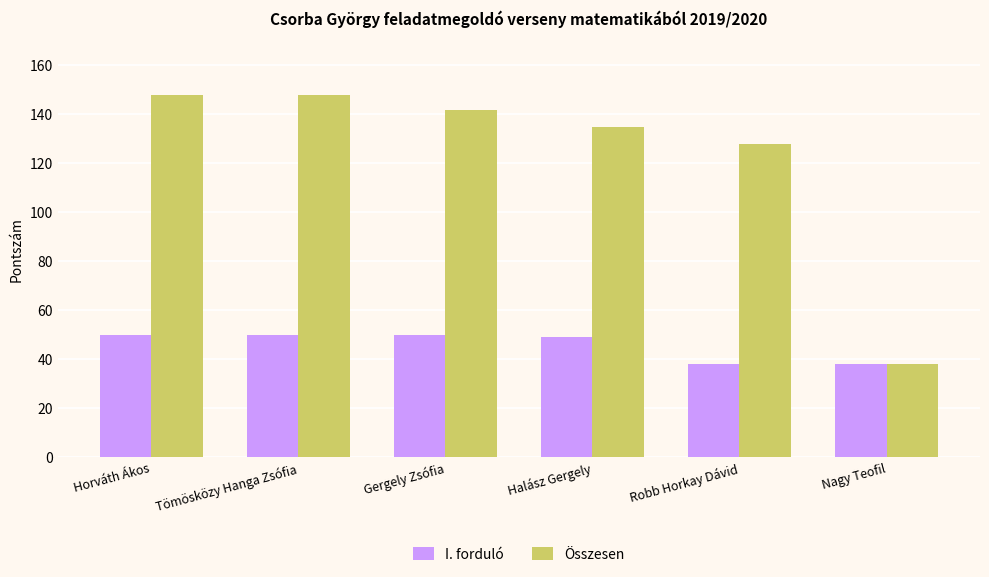

What is the difference between the highest and lowest values at Gergely Zsófia?

92